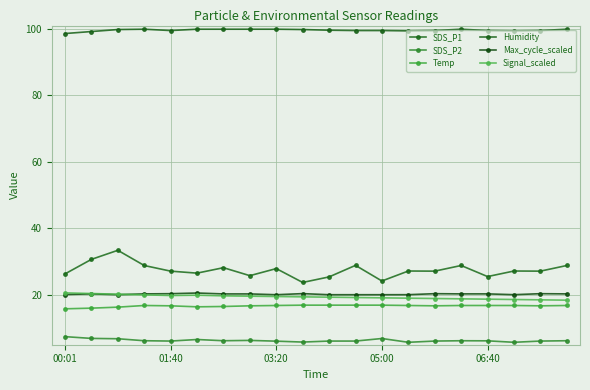

Count the number of categories in the chart.

20